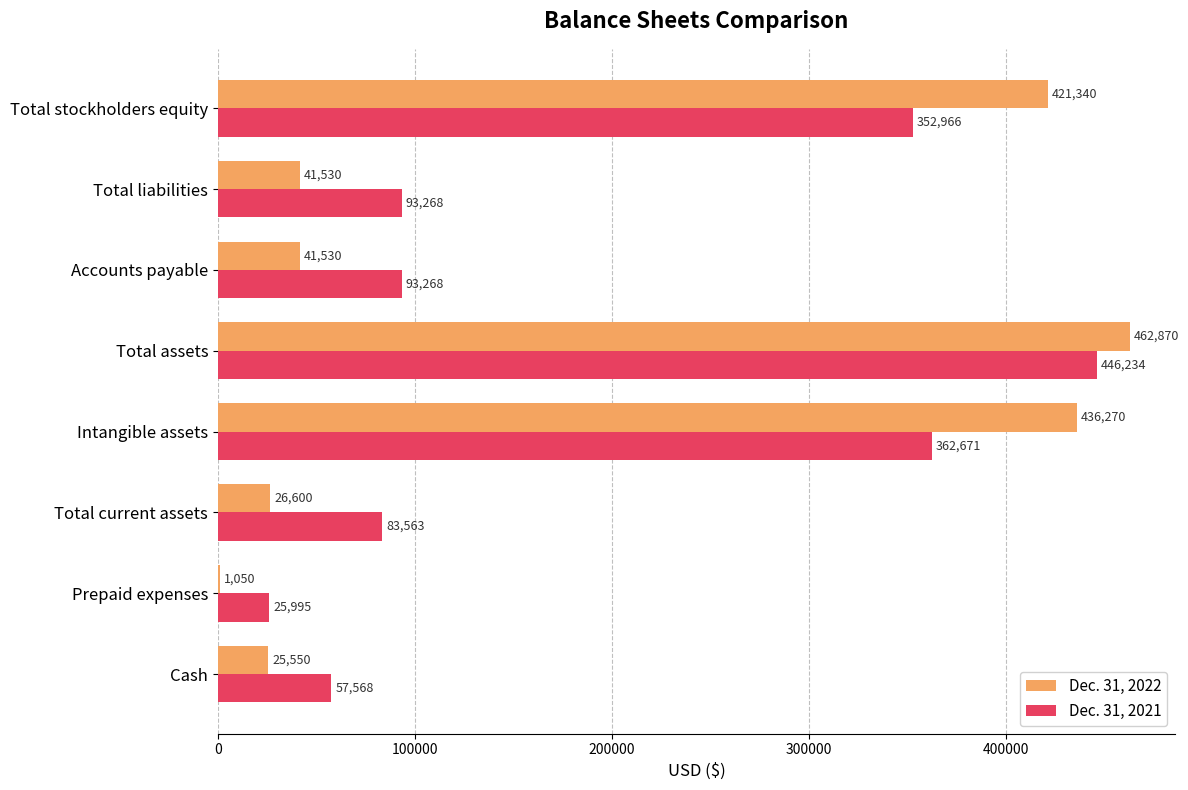

What are all the series names shown in the legend?

Dec. 31, 2022, Dec. 31, 2021